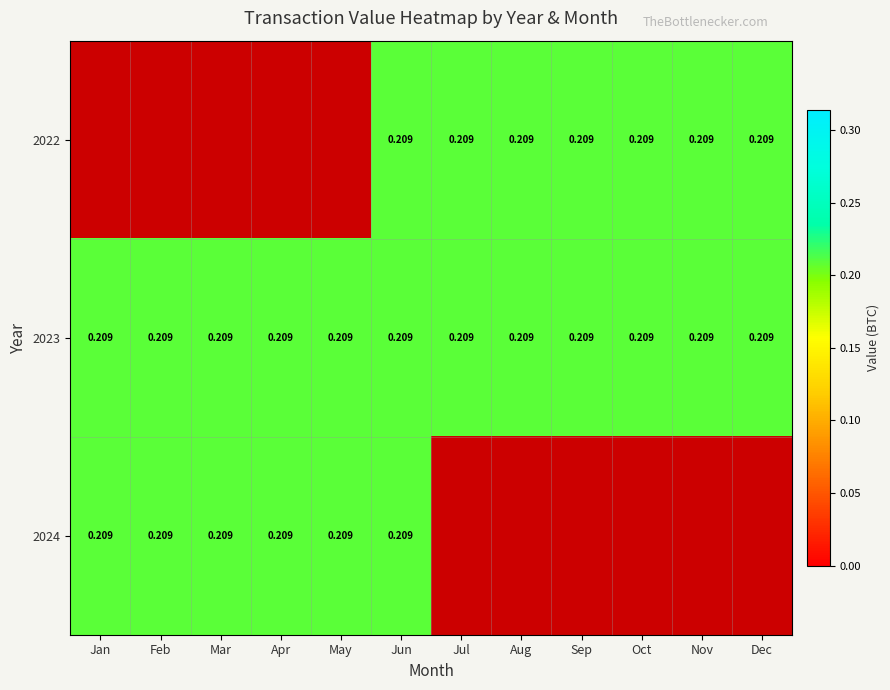

What is the minimum value for 2024?

0.2